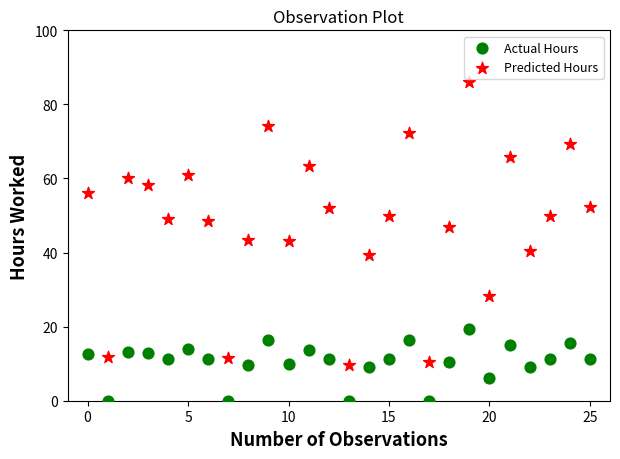

Which series reaches the maximum Y coordinate?

Predicted Hours